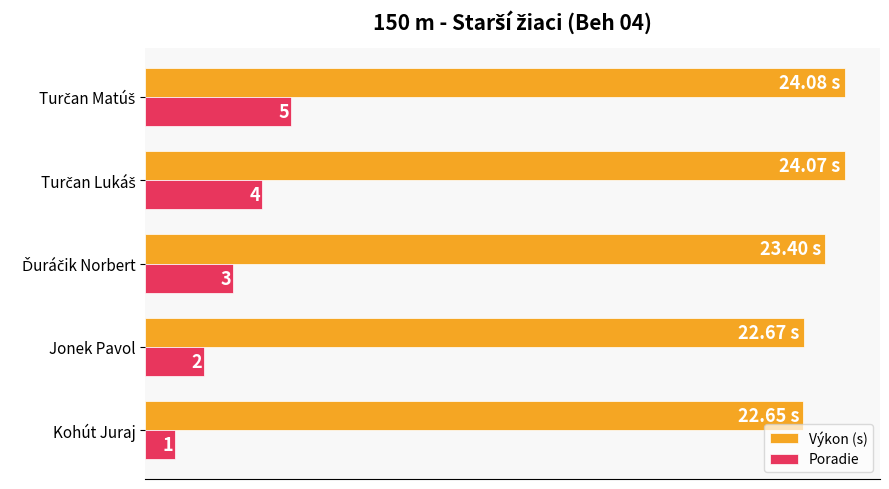

Which series has the largest total across all categories?

Výkon (s)